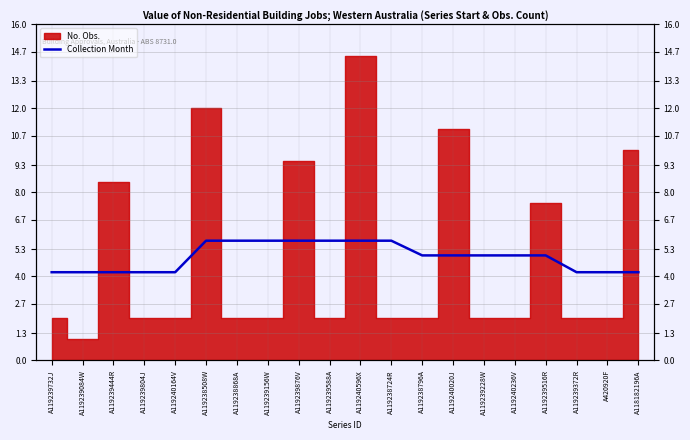

What is the sum of all values?

98.5